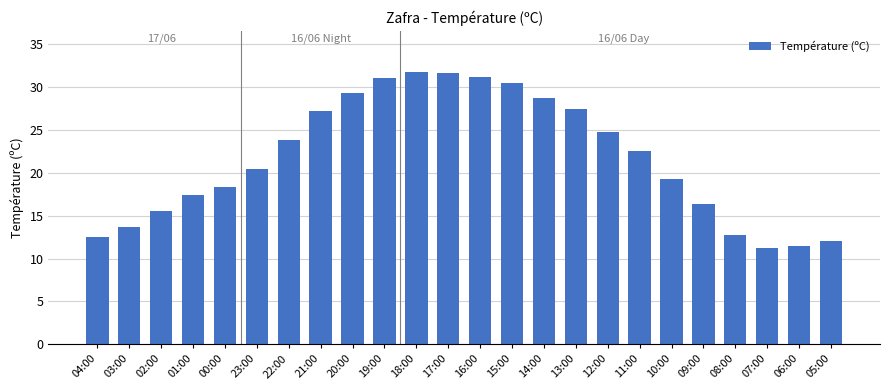

Approximately how many times larger is the value at 12:00 compared to 11:00?

1.1